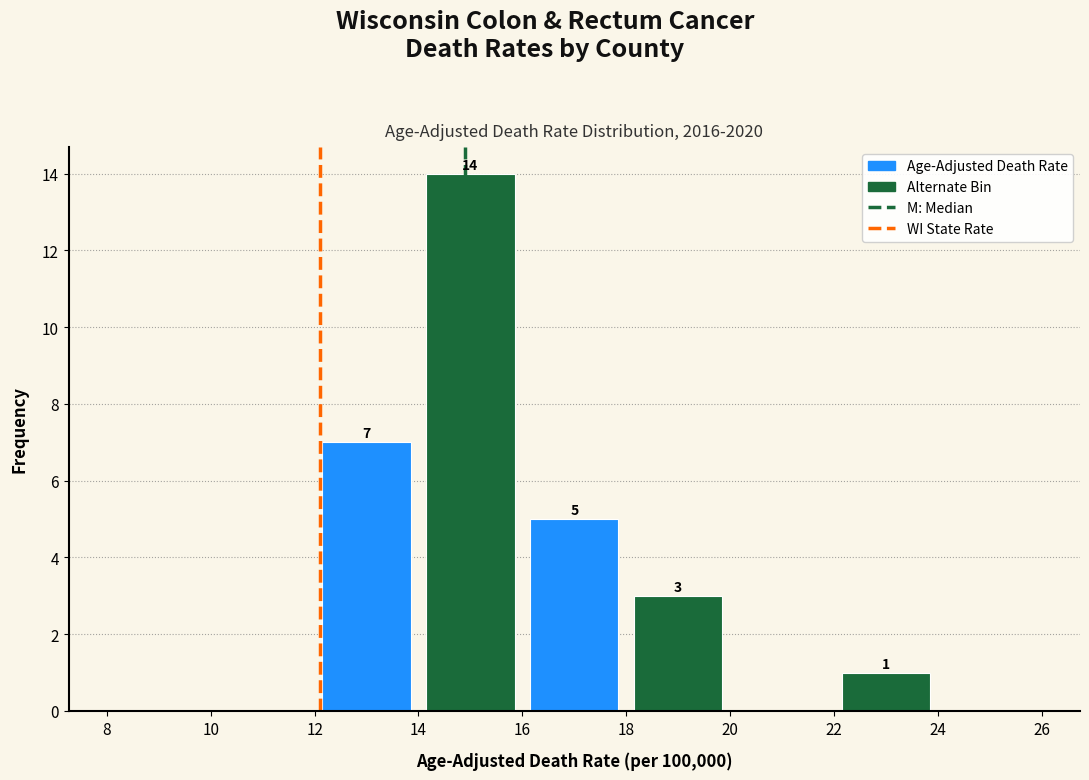

Which range on the x-axis has the tallest bar?

14 to 16